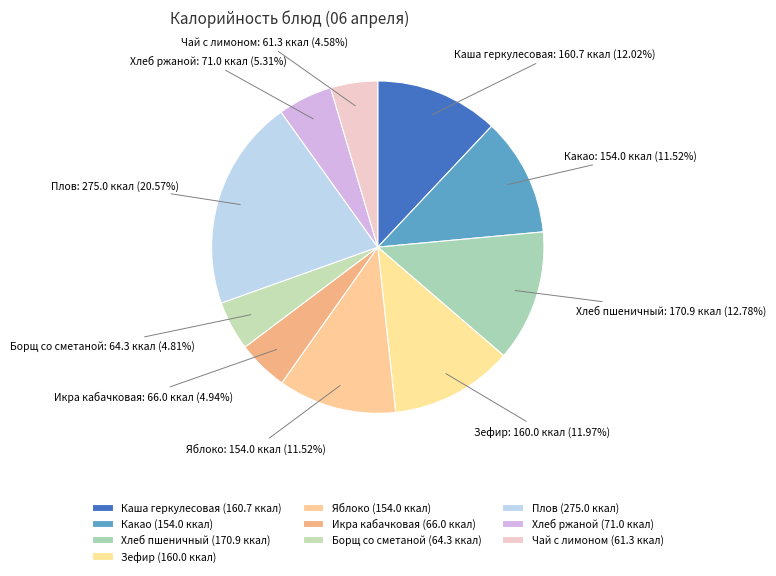

Is there a majority slice in this chart?

No